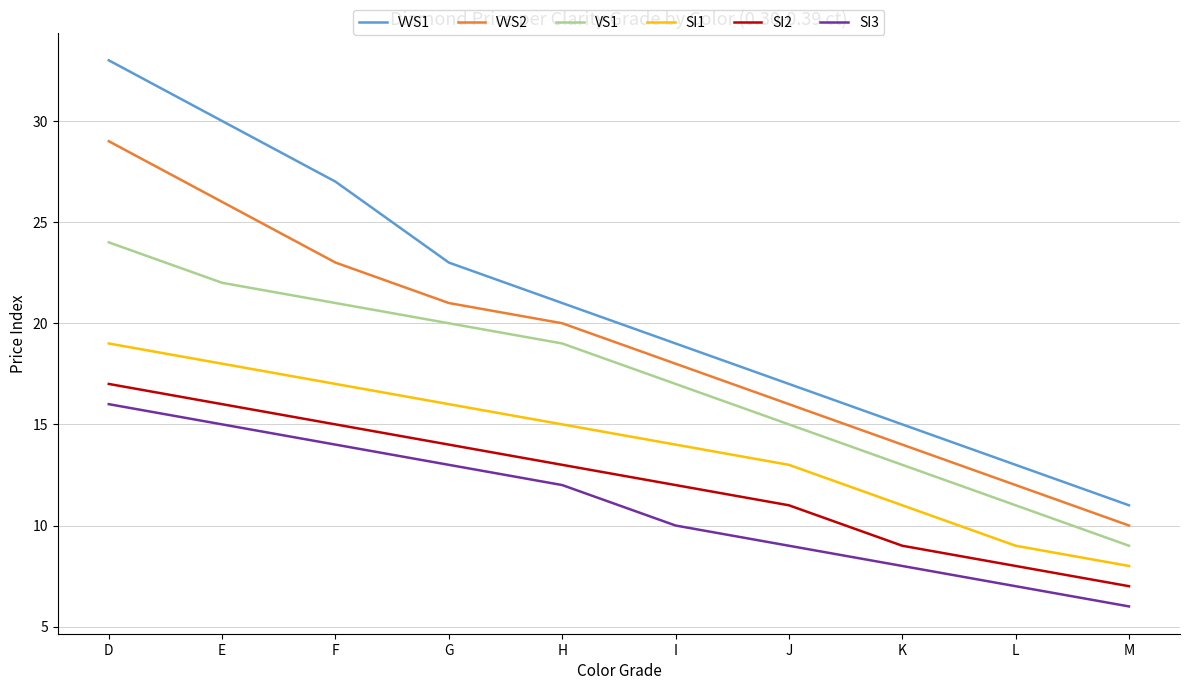

Reading left to right, extract all data points from this chart.

VVS1: 33	30	27	23	21	19	17	15	13	11
VVS2: 29	26	23	21	20	18	16	14	12	10
VS1: 24	22	21	20	19	17	15	13	11	9
SI1: 19	18	17	16	15	14	13	11	9	8
SI2: 17	16	15	14	13	12	11	9	8	7
SI3: 16	15	14	13	12	10	9	8	7	6